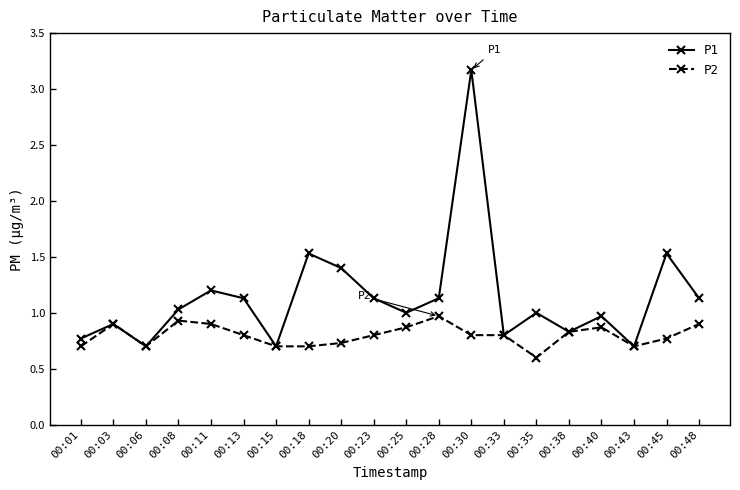

At 00:35, list the series in order from smallest to largest.

P2, P1